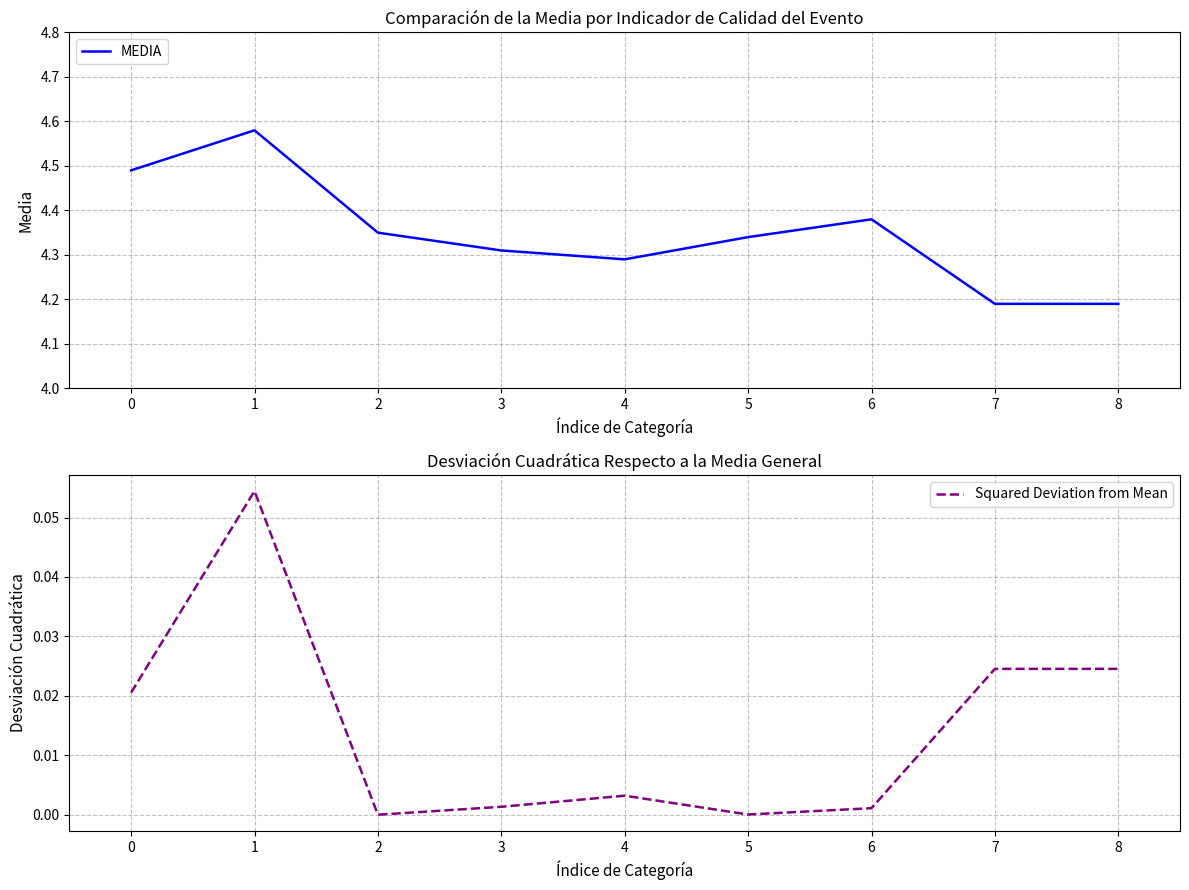

The value of MEDIA at 4 is 4.3. True or false?

True